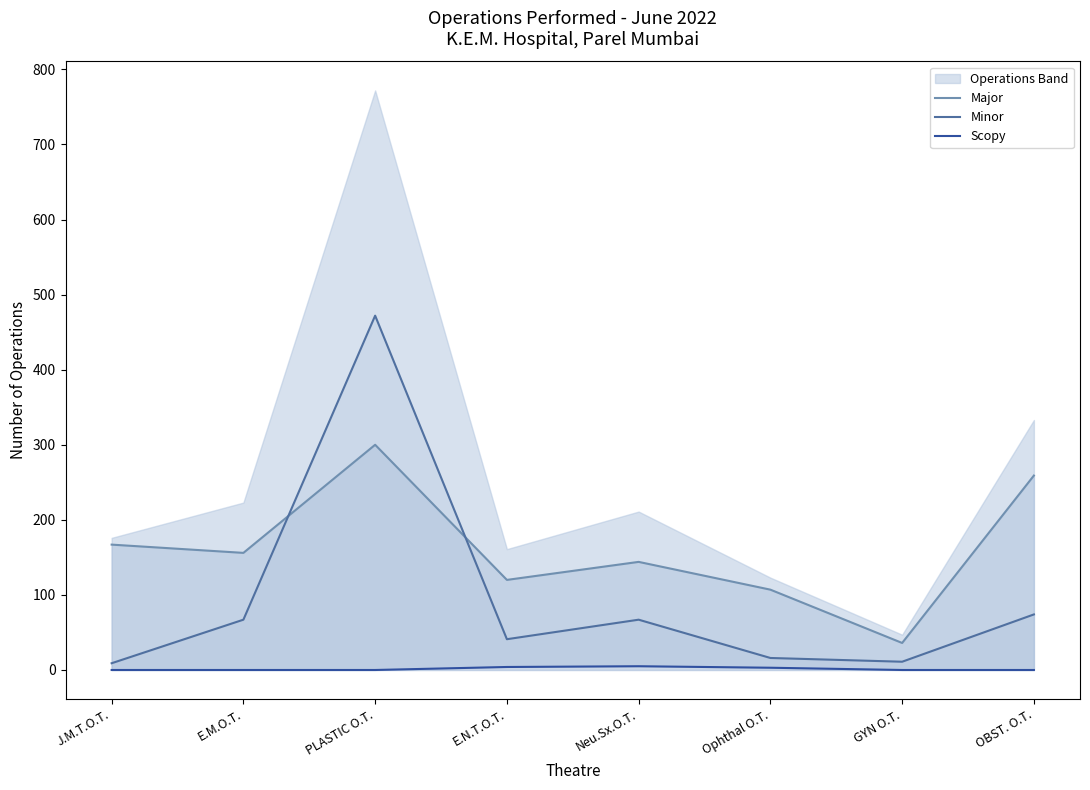

At how many categories does at least one series exceed 346?

1